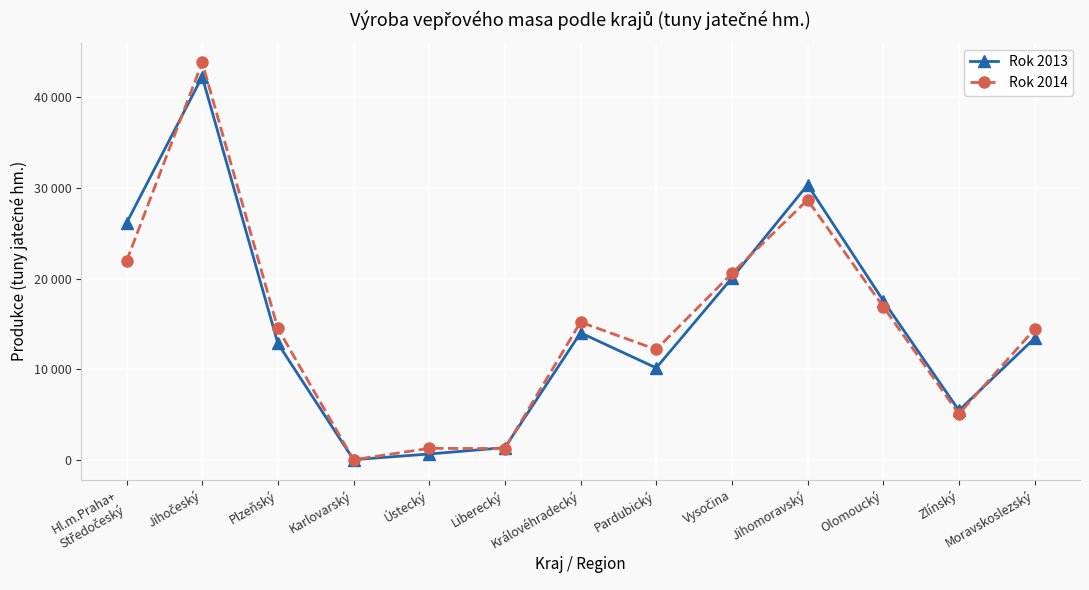

What is the difference between the maximum and minimum values in the Rok 2013 series?

42147